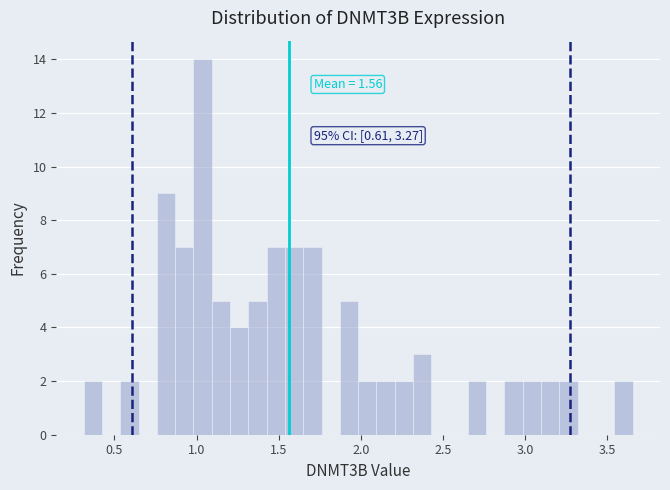

Read against the x-axis, roughly where is the centre of the tallest bar?

1.05